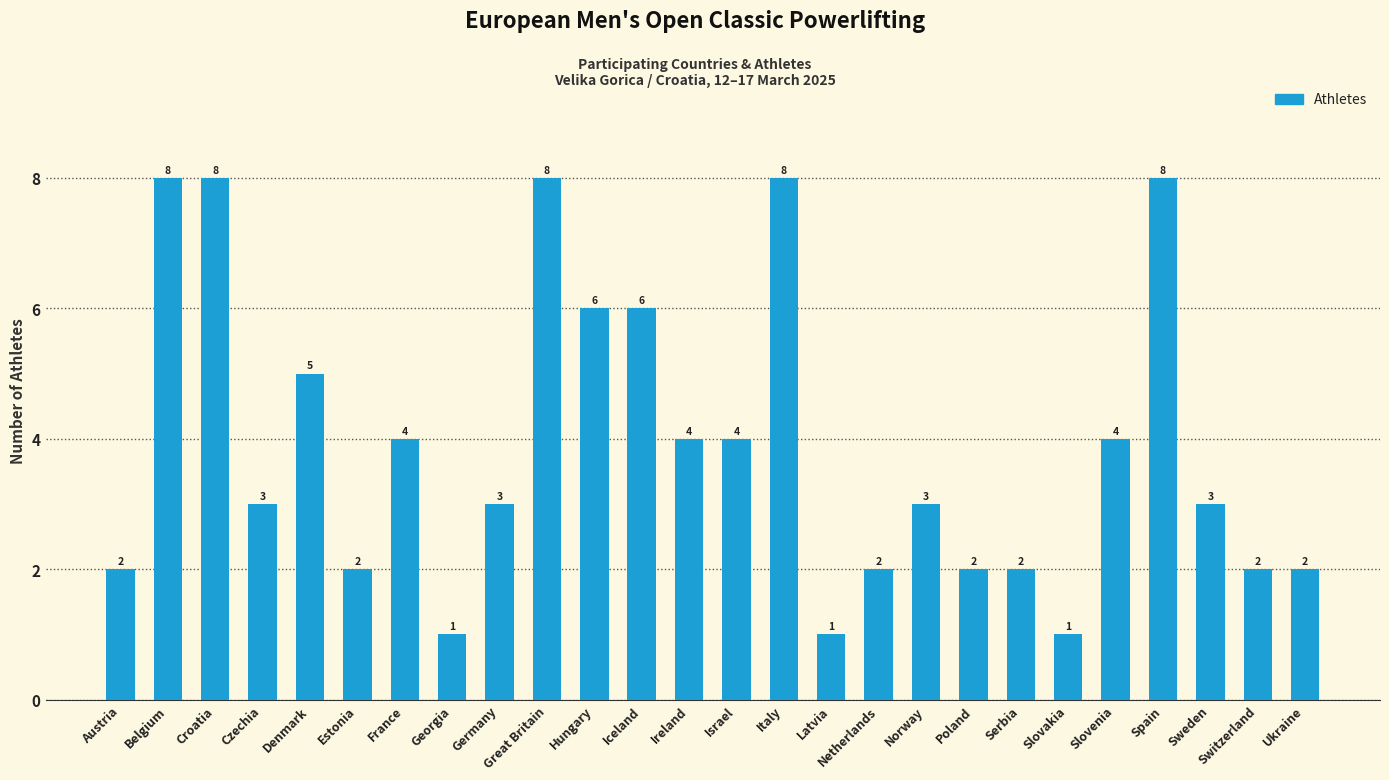

Read the value at Italy.

8